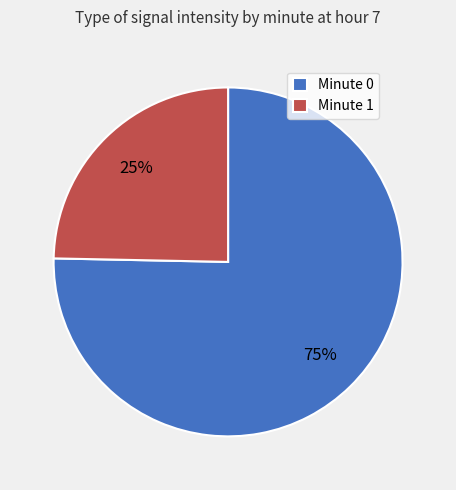

Do Minute 0 and Minute 1 together represent more than half of the pie?

Yes